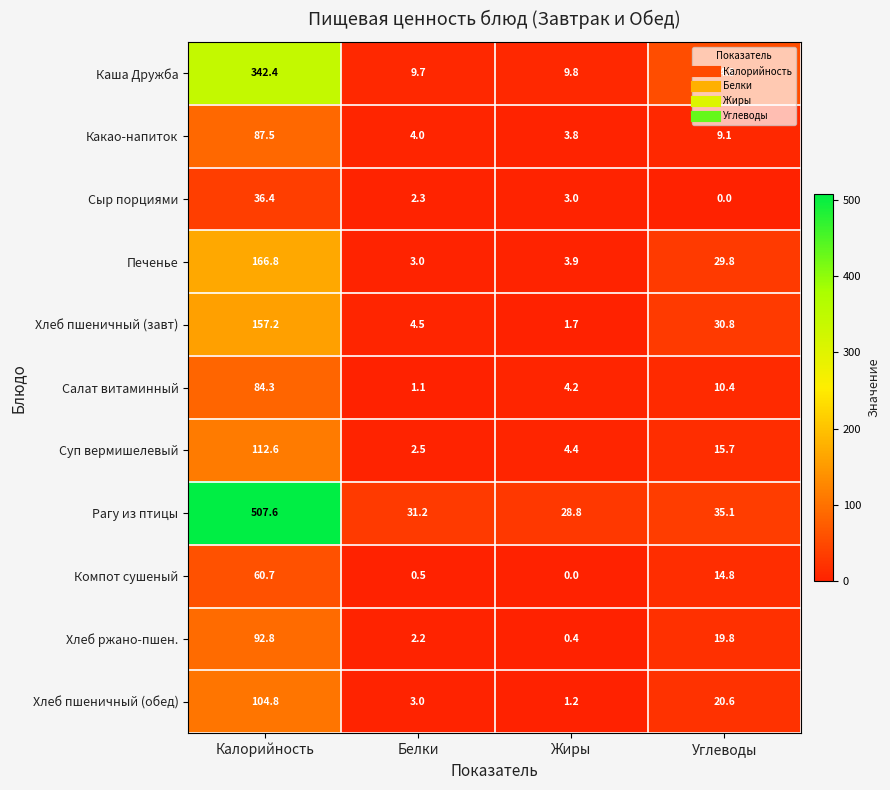

What is the total value across all series at Калорийность?

1753.1